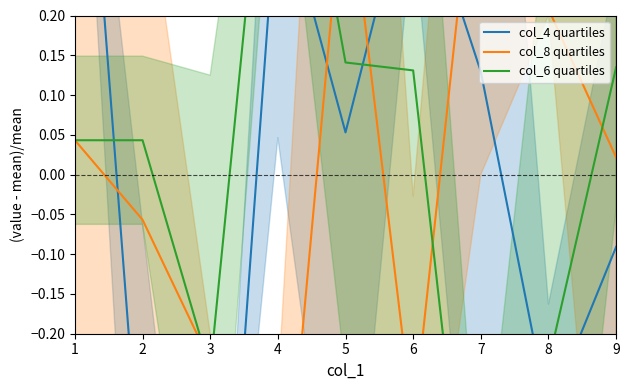

How many data points in col_6 quartiles are above 0?

6